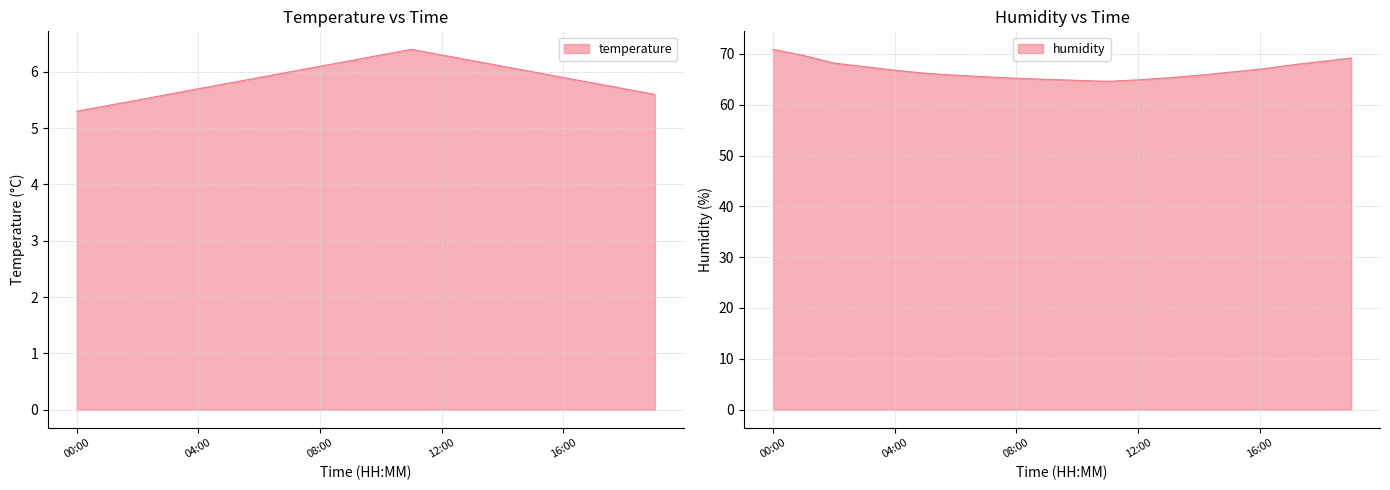

Reading right to left, transcribe all the data shown in this chart.

temperature: 19:00=5.6	18:00=5.7	17:00=5.8	16:00=5.9	15:00=6.0	14:00=6.1	13:00=6.2	12:00=6.3	11:00=6.4	10:00=6.3	09:00=6.2	08:00=6.1	07:00=6.0	06:00=5.9	05:00=5.8	04:00=5.7	03:00=5.6	02:00=5.5	01:00=5.4	00:00=5.3
humidity: 19:00=69.2	18:00=68.5	17:00=67.8	16:00=67.0	15:00=66.4	14:00=65.8	13:00=65.3	12:00=64.9	11:00=64.6	10:00=64.8	09:00=65.0	08:00=65.2	07:00=65.5	06:00=65.8	05:00=66.2	04:00=66.8	03:00=67.5	02:00=68.2	01:00=69.7	00:00=70.9